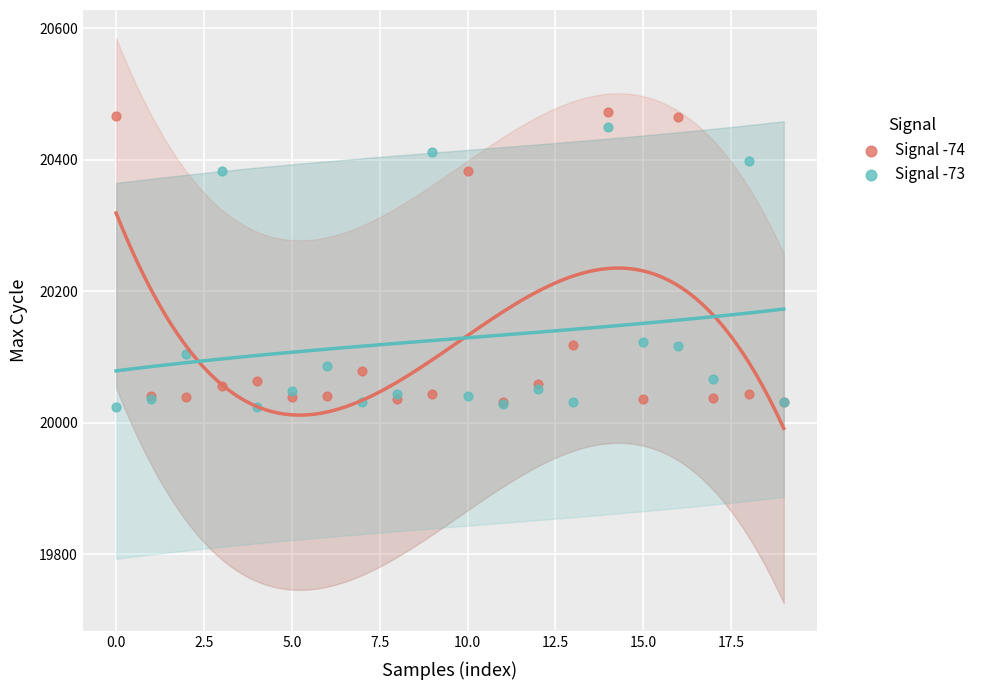

What are all the series names shown in the legend?

Signal -74, Signal -73